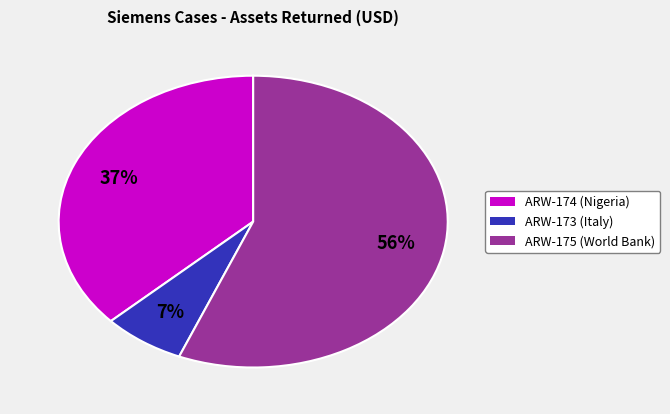

Which category accounts for the majority?

ARW-175 (World Bank)